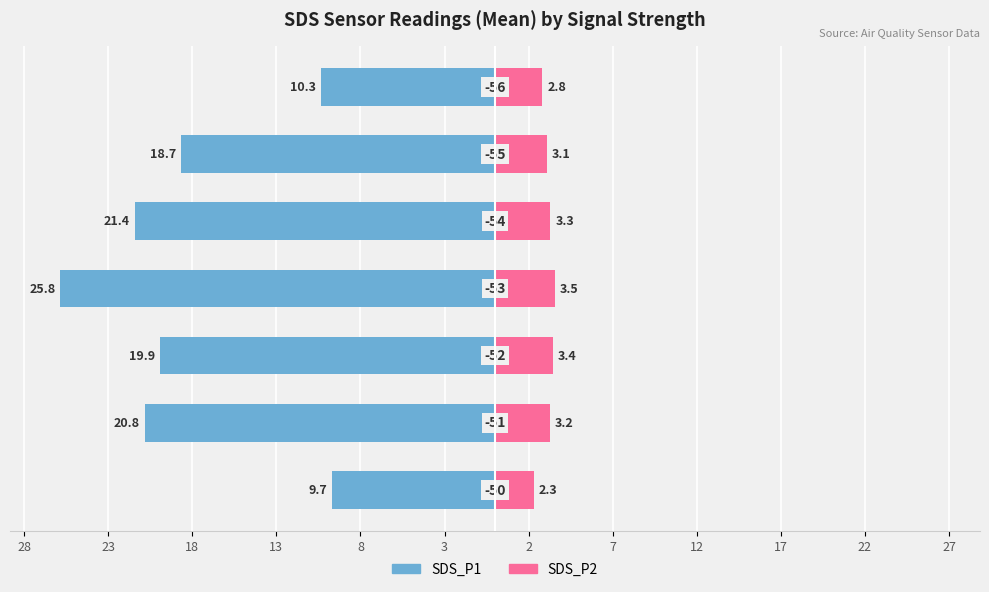

What is the value of the SDS_P1 bar at the 3rd from the left?

-19.9